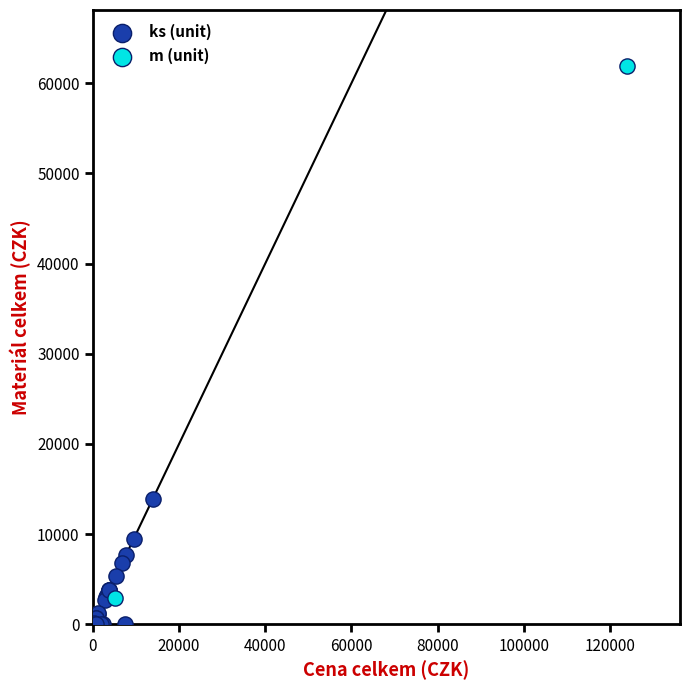

What are all the series names shown in the legend?

ks (unit), m (unit)